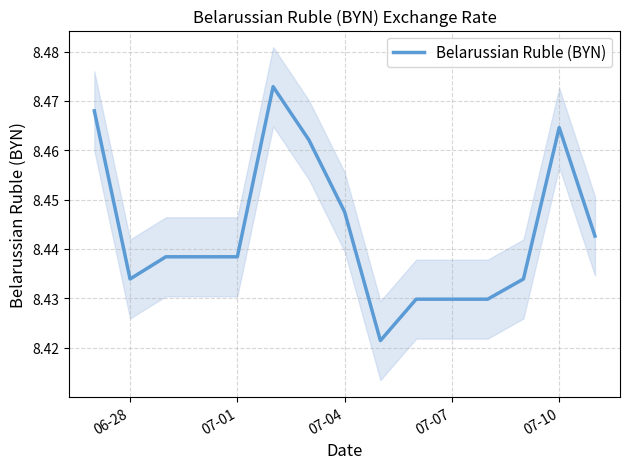

What is the maximum value shown in the chart?

8.5